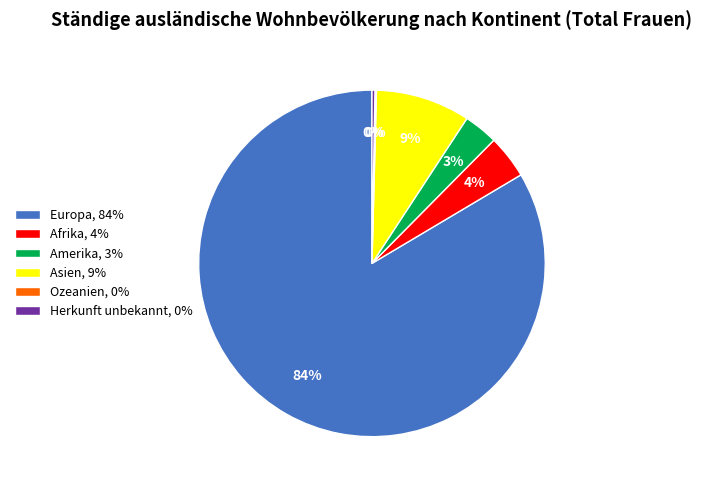

Is it true that Afrika, 4% is 4% of the pie?

True